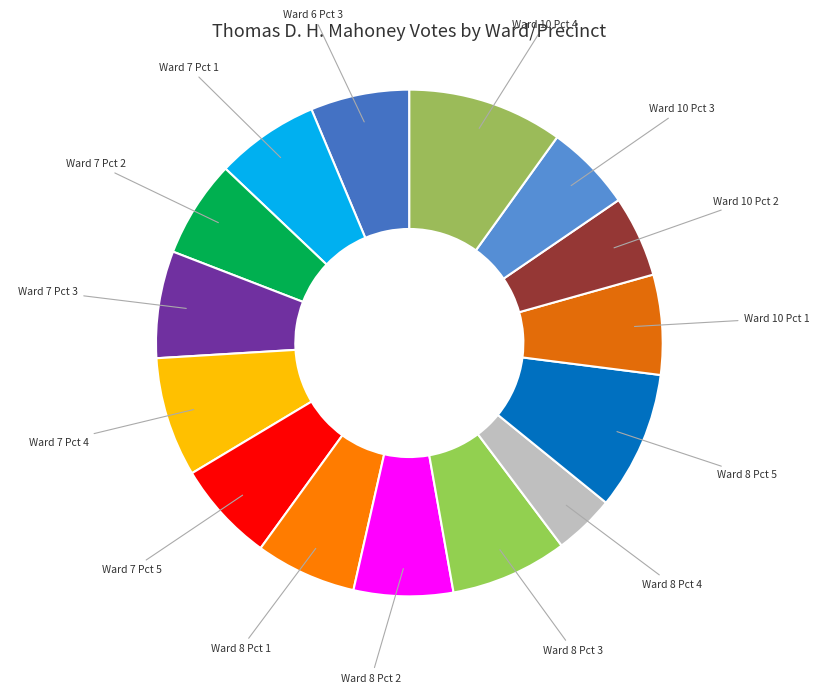

Which category has the biggest portion of the pie?

Ward 10 Pct 4